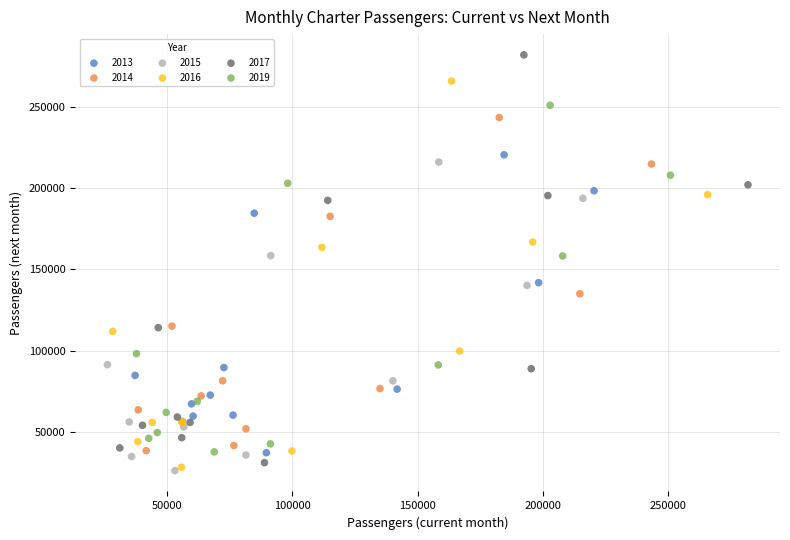

Which series reaches the maximum Y coordinate?

2017